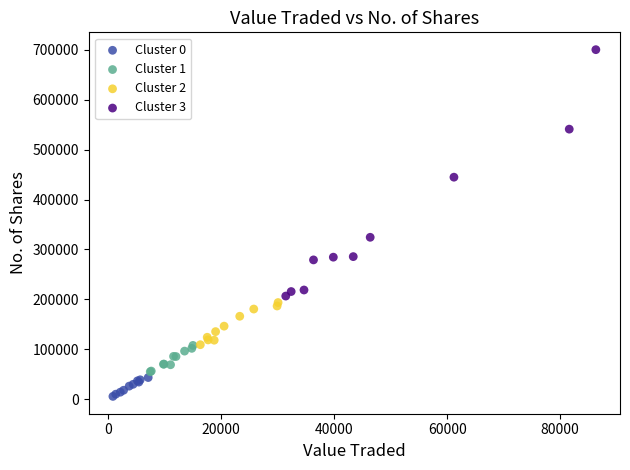

Which series reaches the maximum Y coordinate?

Cluster 3